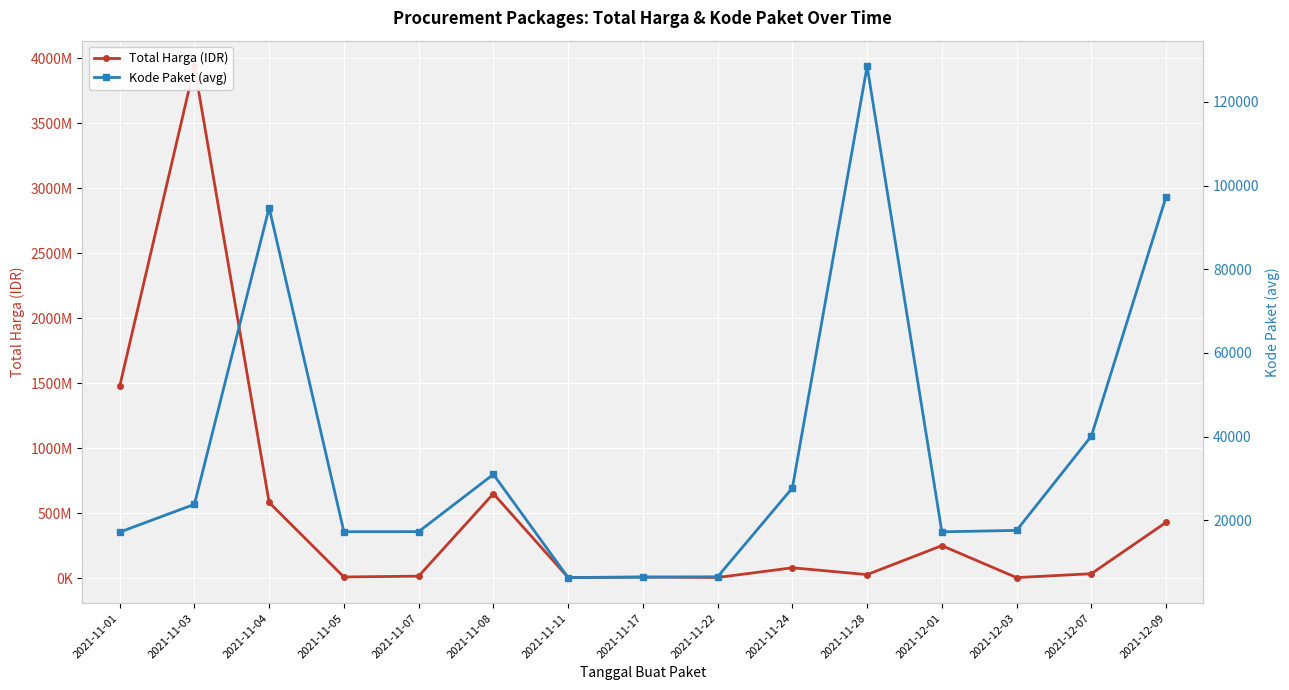

List the series in order of their overall mean, highest first.

Total Harga (IDR), Kode Paket (avg)